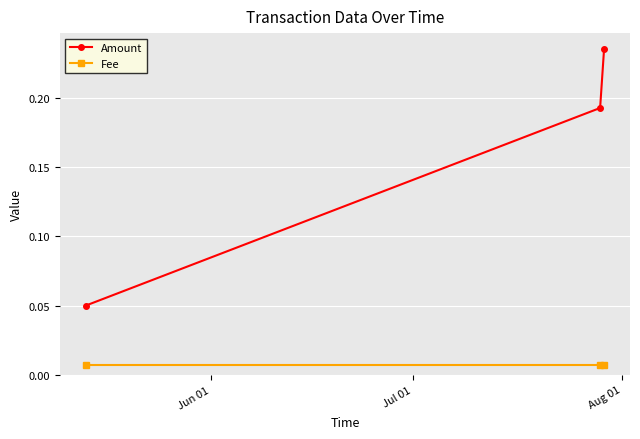

What are all the series names shown in the legend?

Amount, Fee